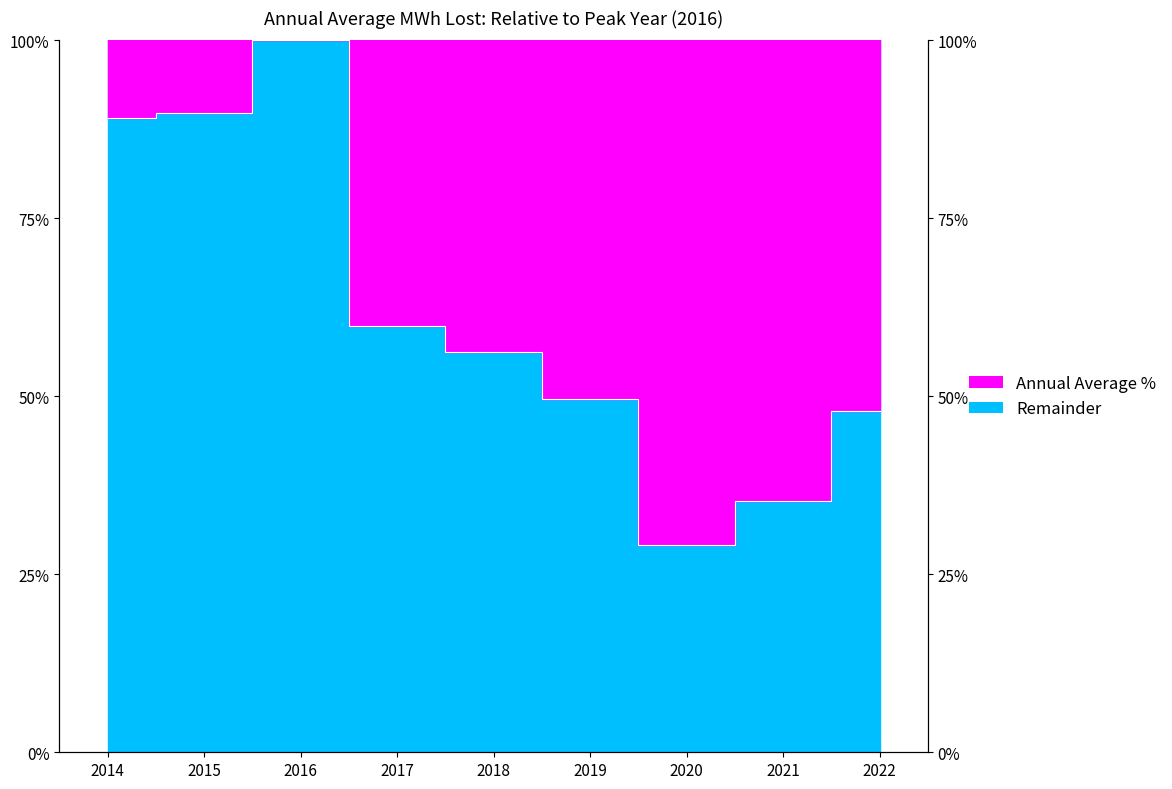

Rank the categories by value from lowest to highest.

2020, 2021, 2022, 2019, 2018, 2017, 2014, 2015, 2016